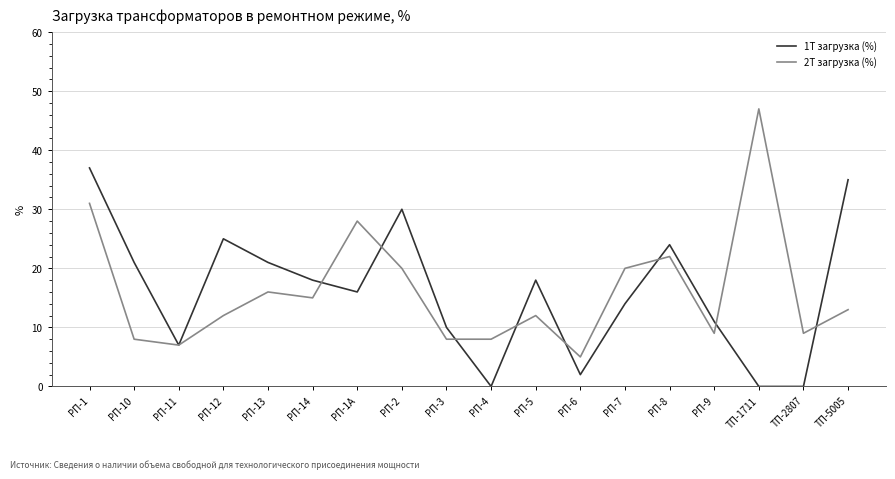

At which category is the sum across all series the highest?

РП-1